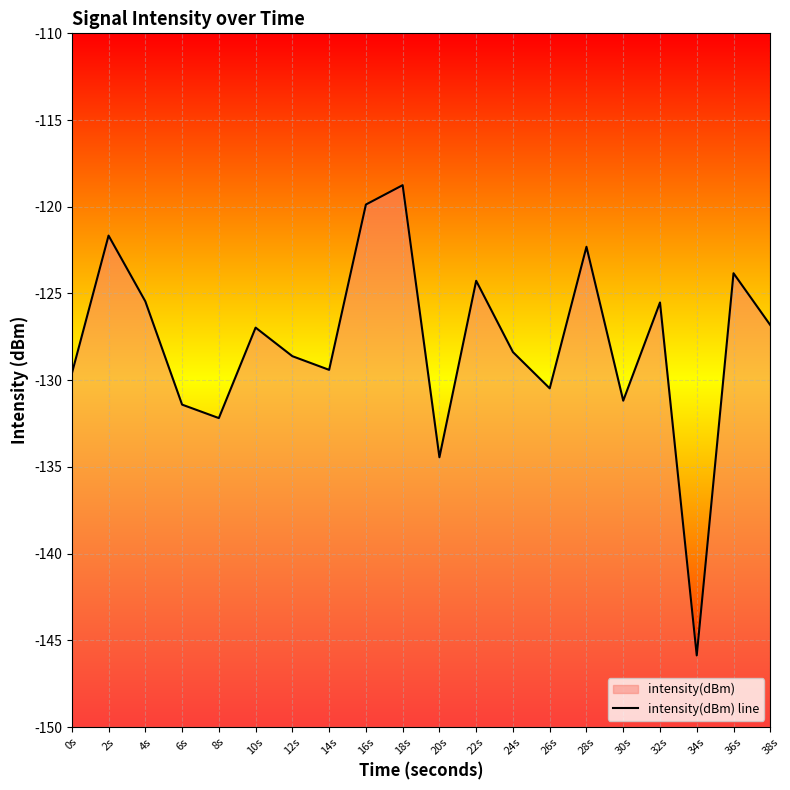

What is the label of the 11th point from the right?

18s